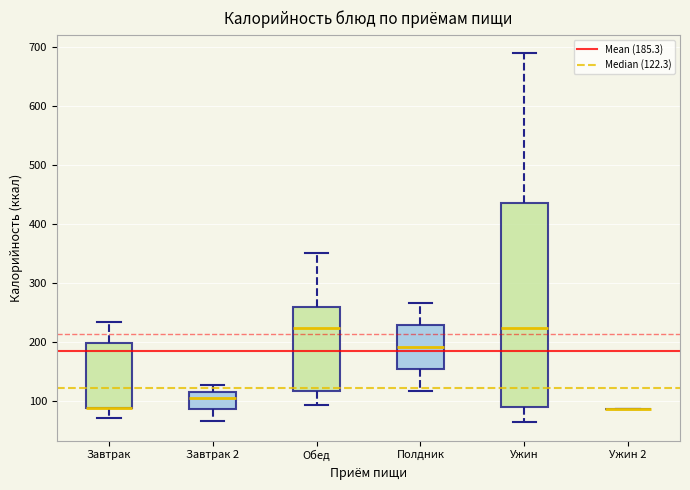

Where is the lower edge of the box for Завтрак on the y-axis? The values are not printed on the chart, so give them approximately, as read against the axis.

90